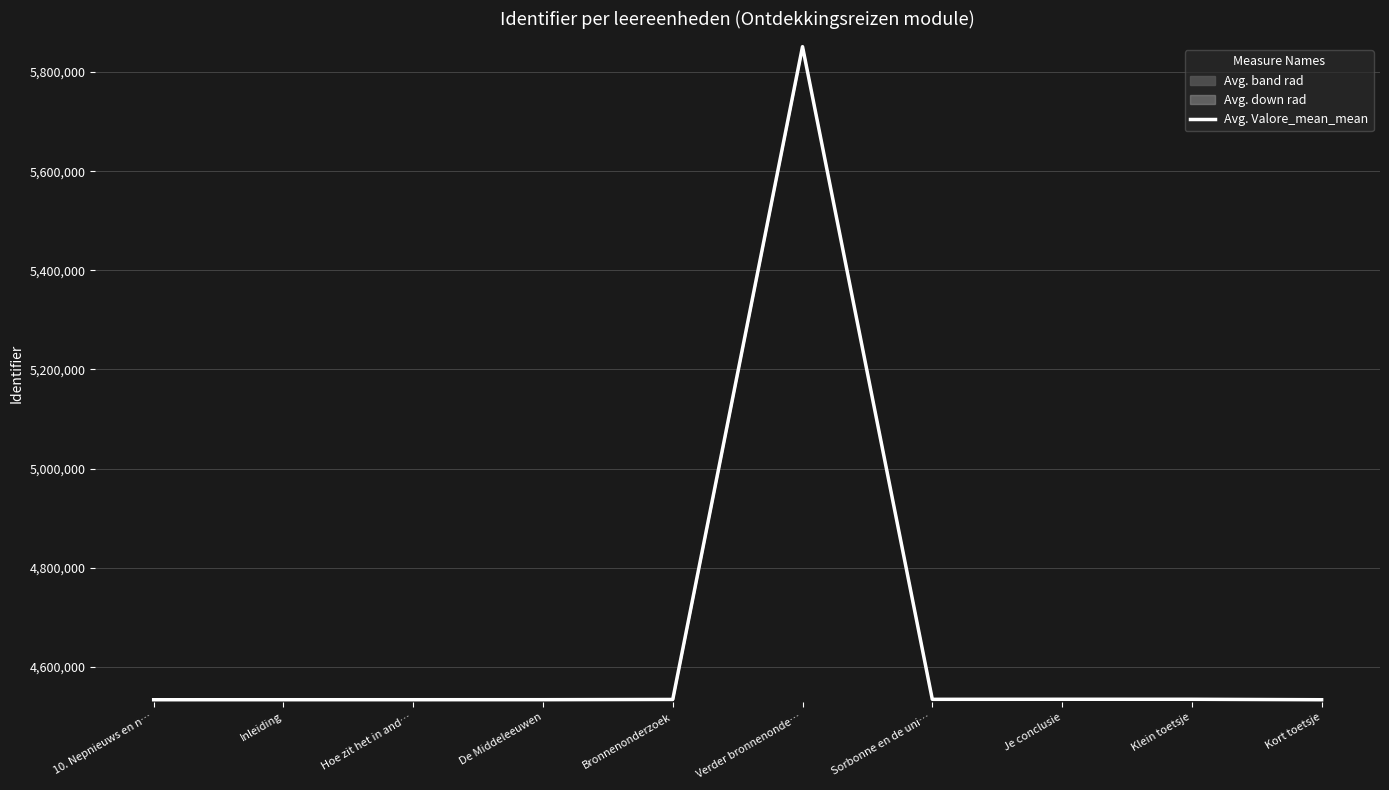

What is the maximum value shown in the chart?

5851204